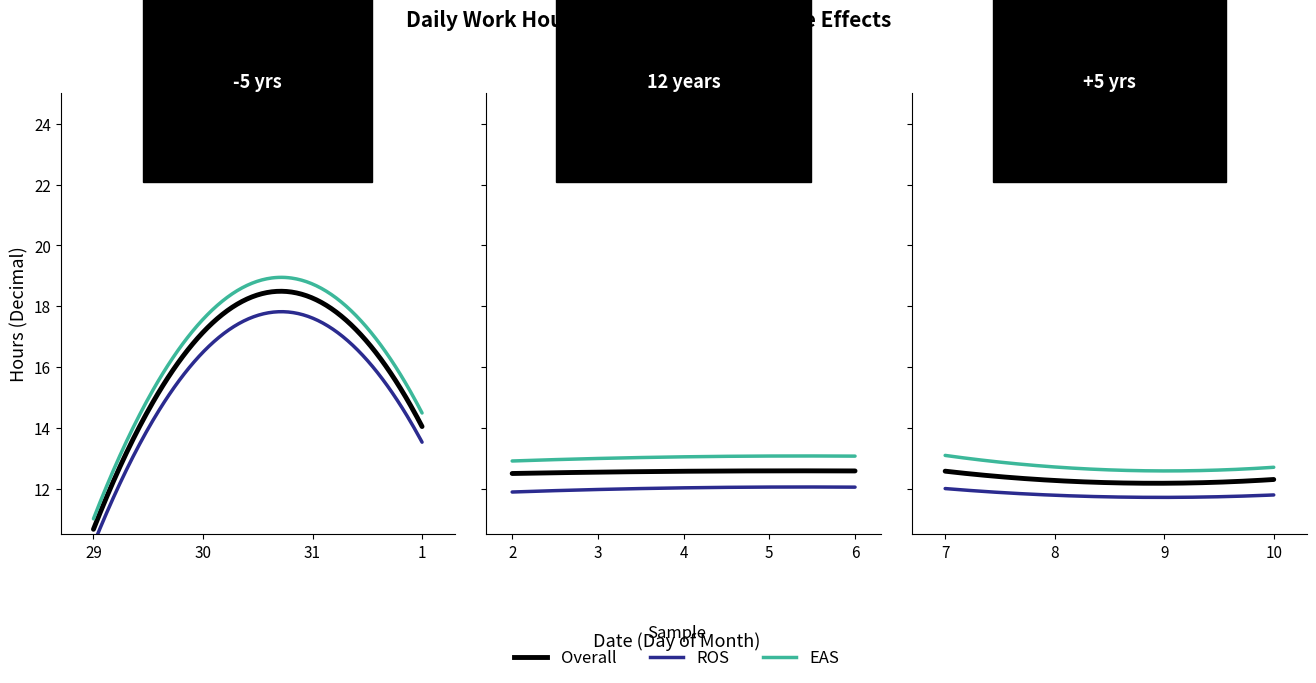

What is the average value of the ROS series?

12.7